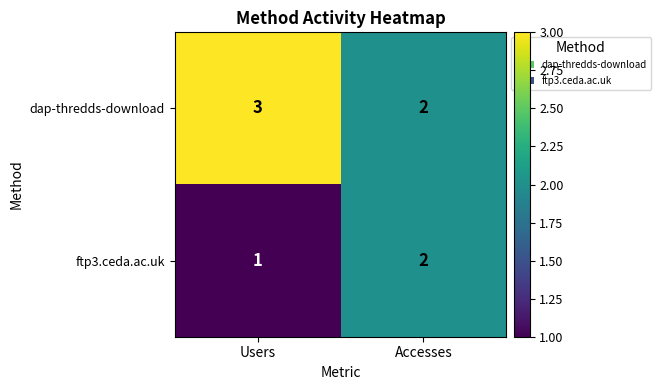

List the series in order of their overall mean, lowest first.

ftp3.ceda.ac.uk, dap-thredds-download